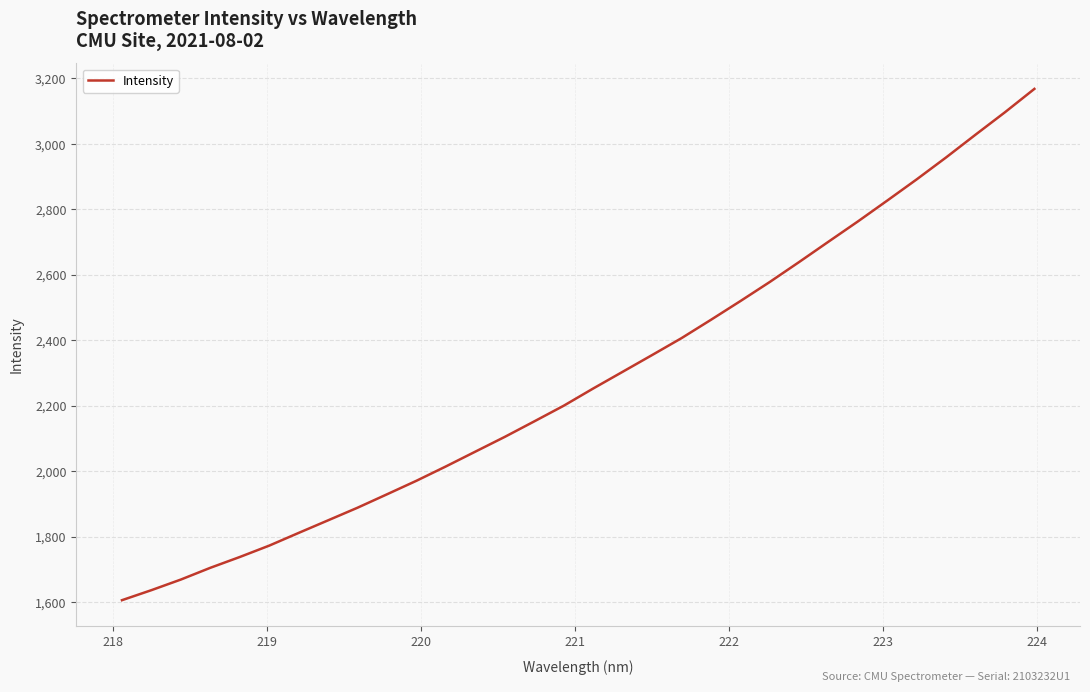

What is the maximum value shown in the chart?

3168.1